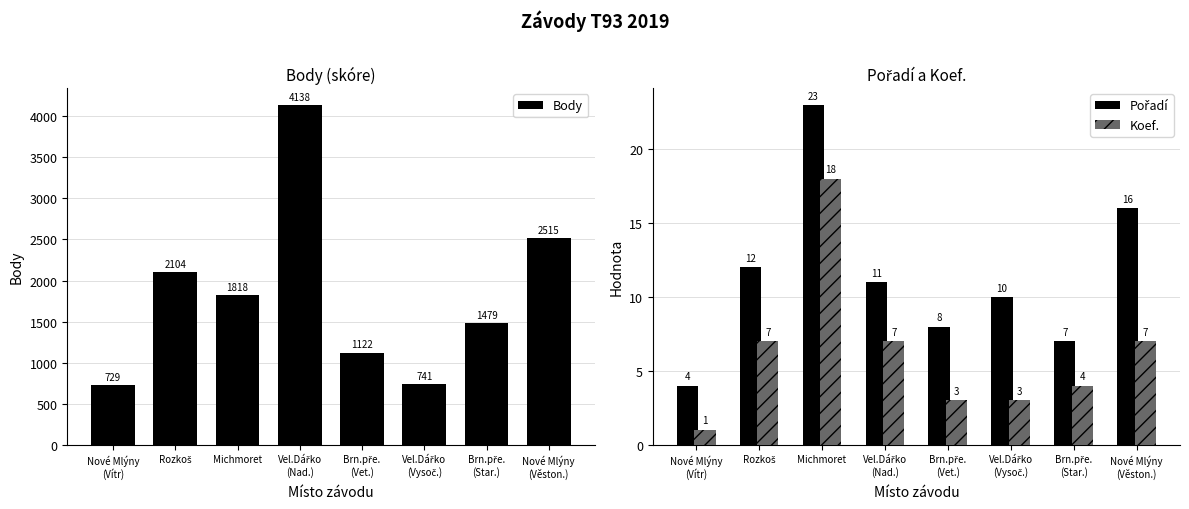

What is the maximum value shown in the chart?

4138